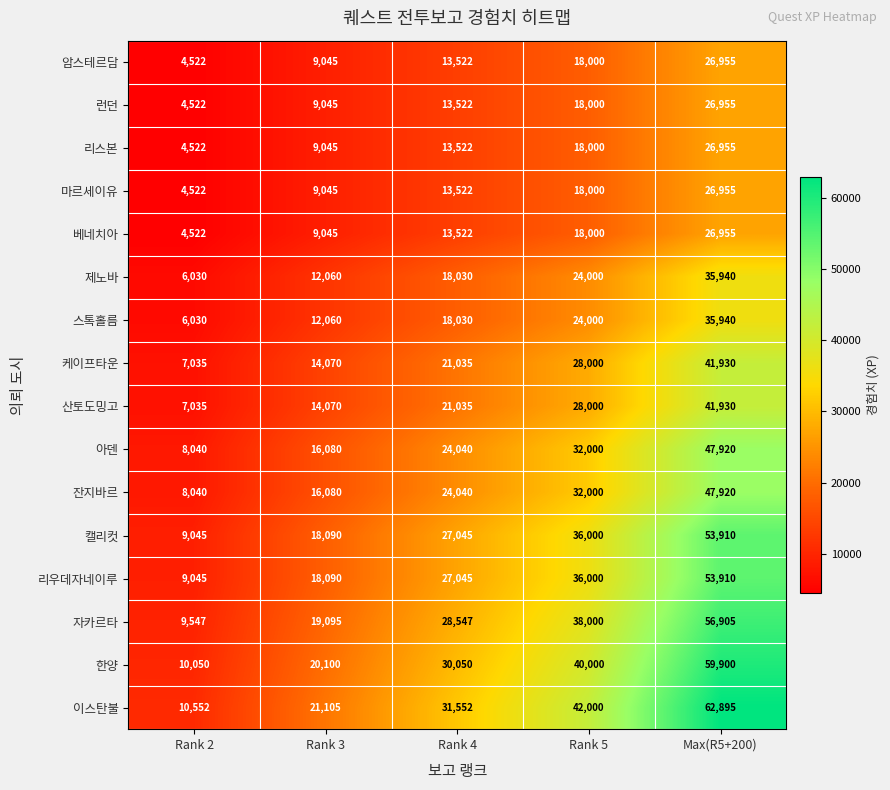

Which label corresponds to the largest value in the chart?

Max(R5+200)